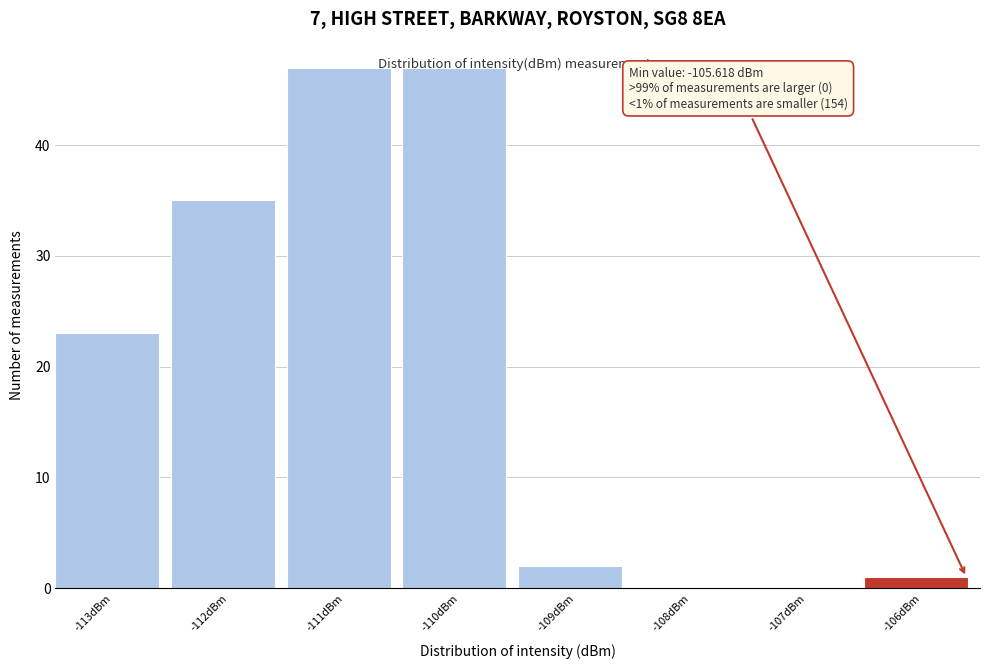

What is the change in value from -111dBm to -108dBm?

-47